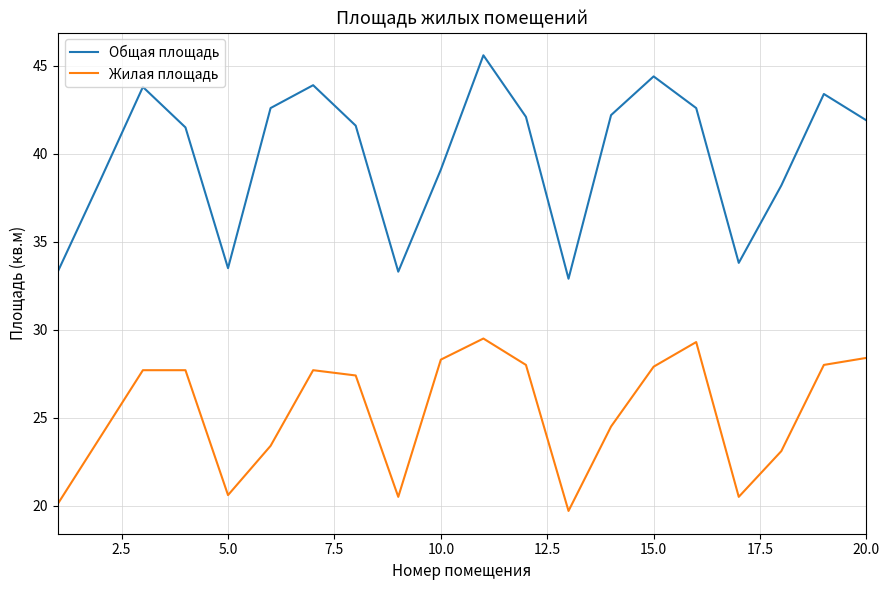

What is the lowest value of the Жилая площадь series?

19.7